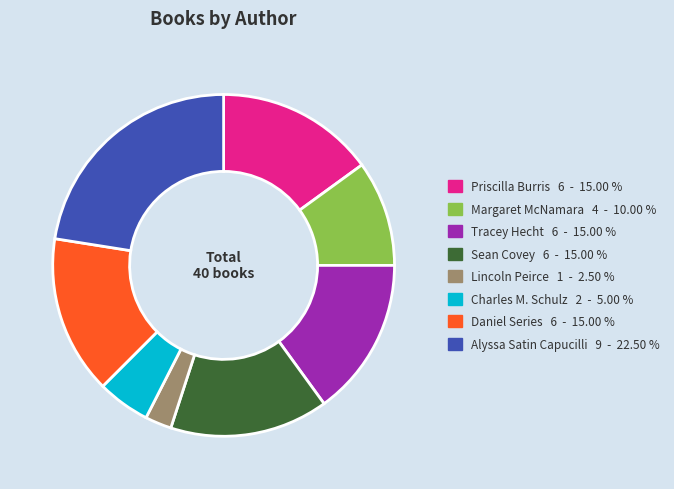

How many segments does this pie chart have?

8